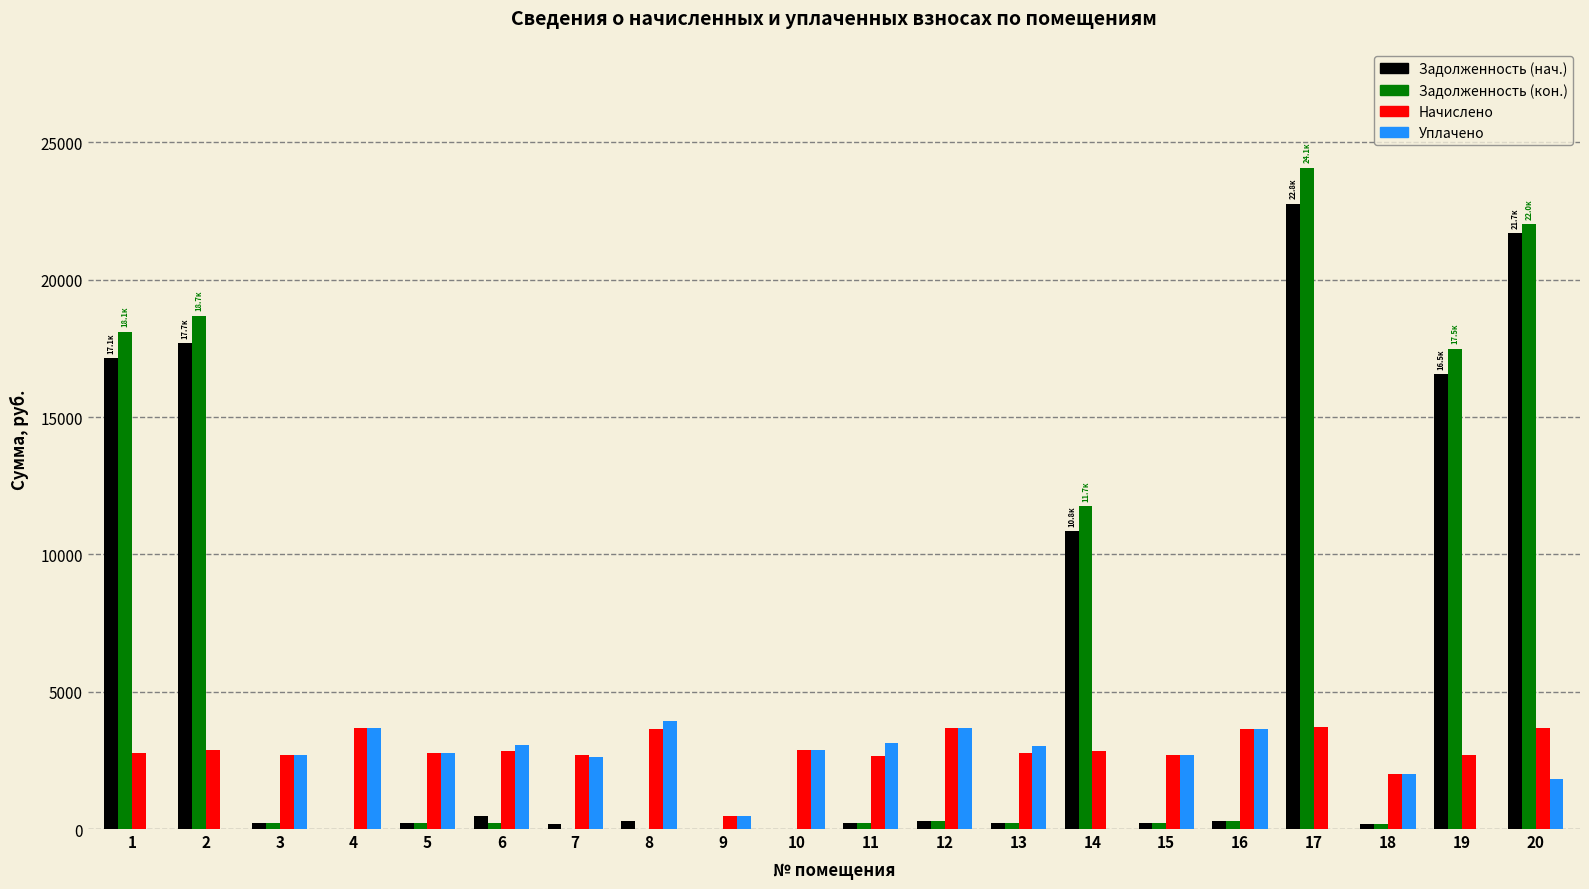

How many distinct data groups are displayed?

4